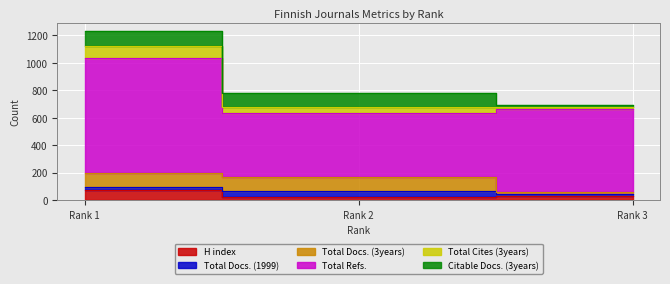

What is the minimum value for Citable Docs. (3years)?

17